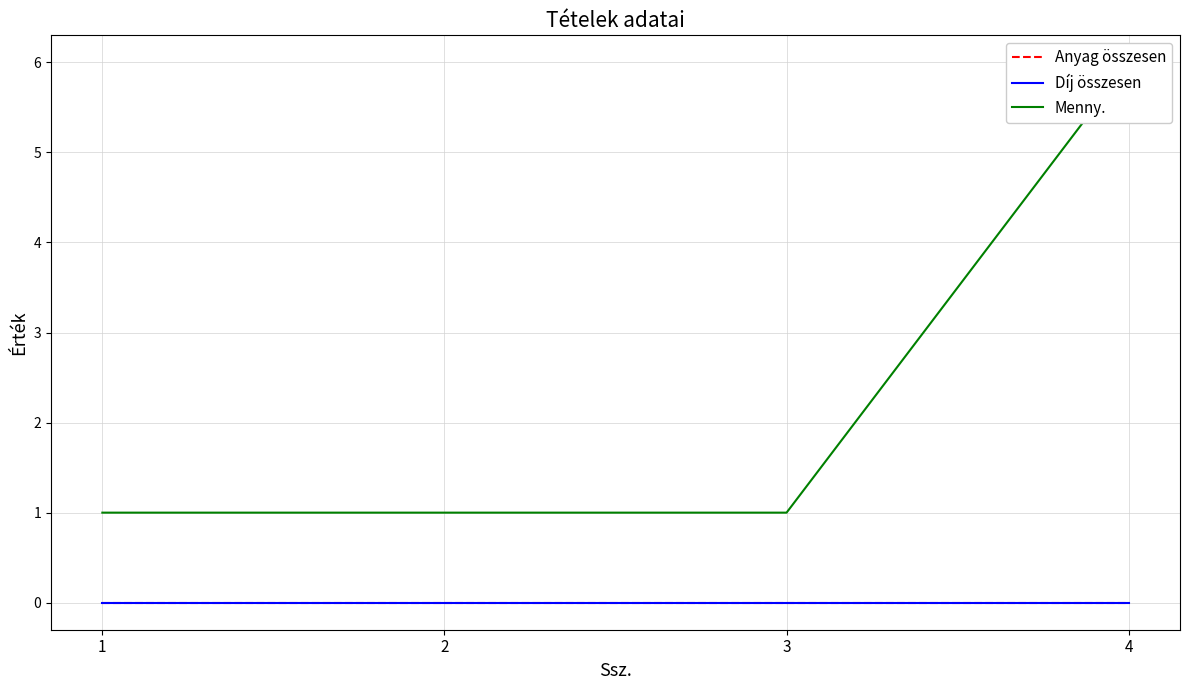

At which label is Díj összesen closest to 0?

1